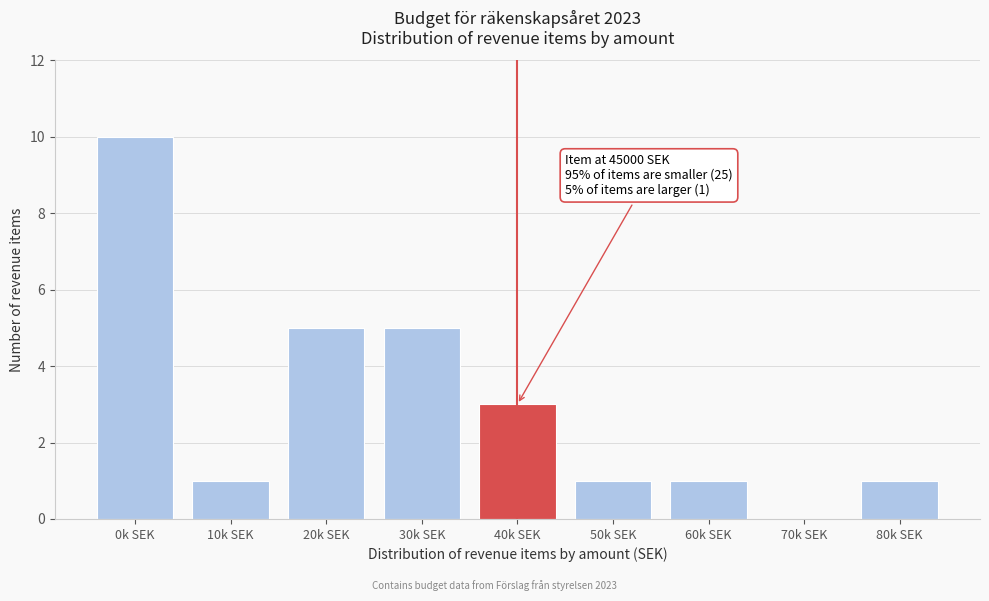

Reading right to left, extract all data points from this chart.

80k SEK=1	70k SEK=0	60k SEK=1	50k SEK=1	40k SEK=3	30k SEK=5	20k SEK=5	10k SEK=1	0k SEK=10